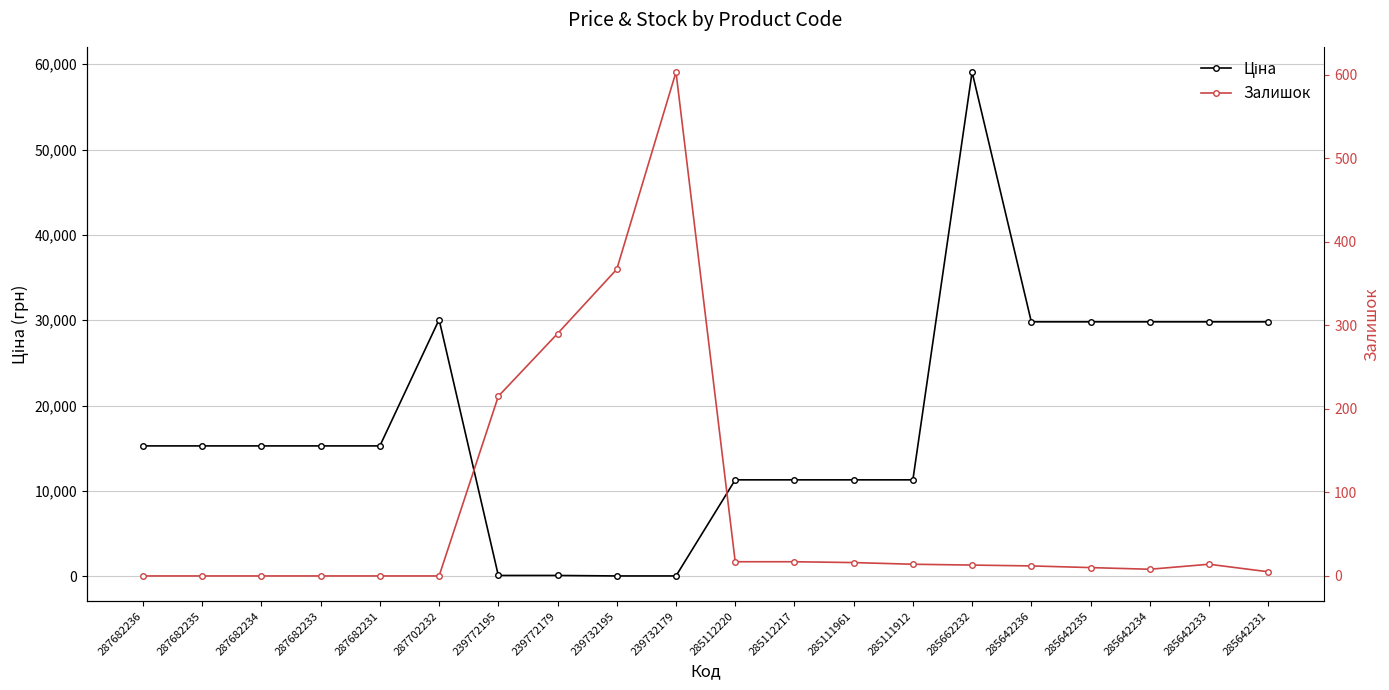

Reading left to right, transcribe all the data shown in this chart.

Ціна: 15288.0	15288.0	15288.0	15288.0	15288.0	30077.8	115.4	115.4	57.7	57.7	11312.5	11312.5	11312.5	11312.5	59075.7	29819.2	29819.2	29819.2	29819.2	29819.2
Залишок: 0.0	0.0	0.0	0.0	0.0	0.0	215.0	290.0	367.0	603.0	17.0	17.0	16.0	14.0	13.0	12.0	10.0	8.0	14.0	5.0